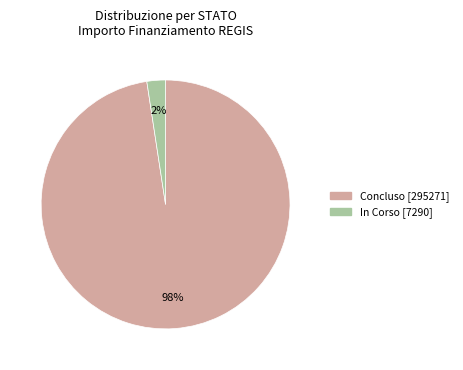

Is there any slice that represents more than half of the pie?

Yes